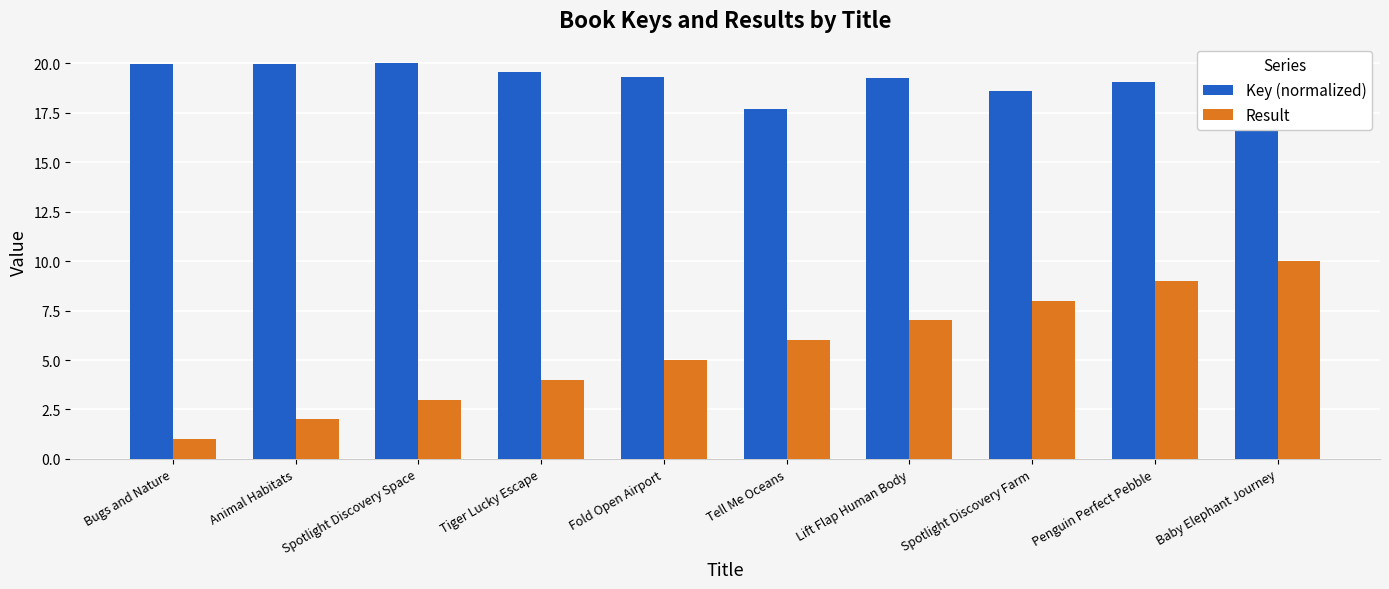

Count the Result values in the range 3 to 8.

6